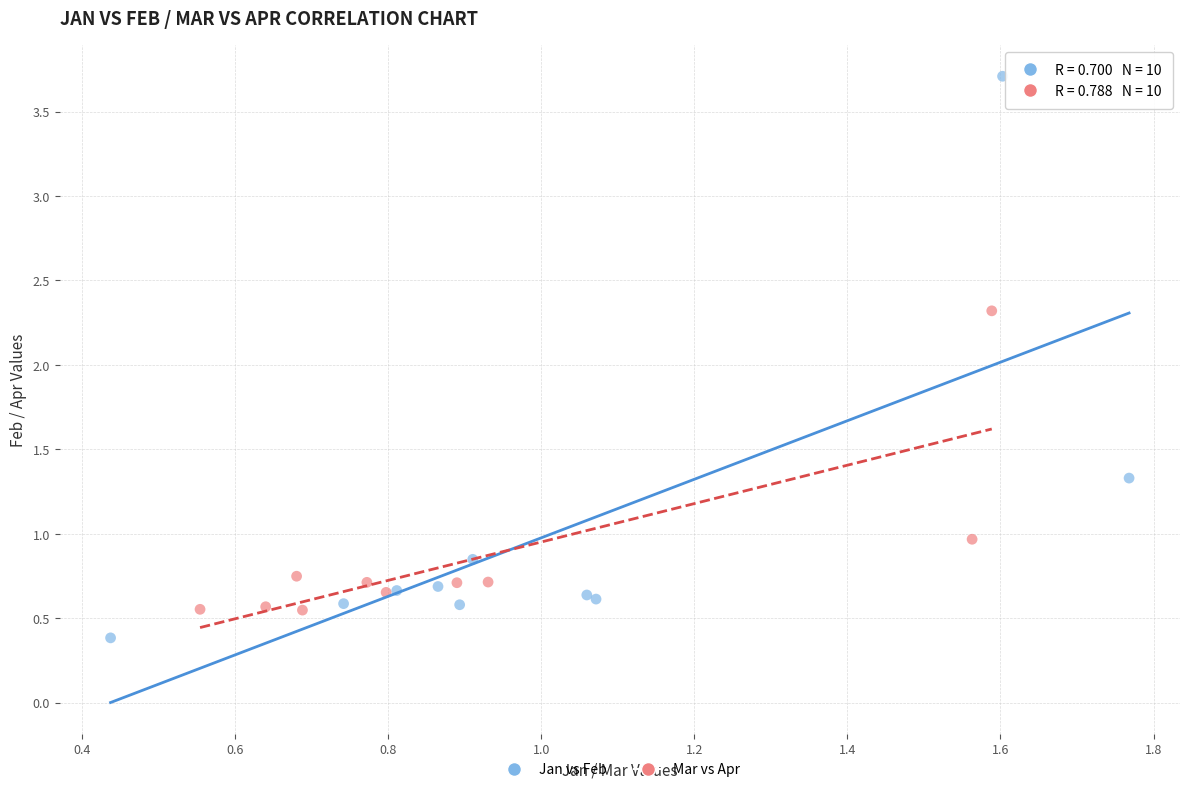

Which series has the largest Y range (max minus min)?

Jan vs Feb